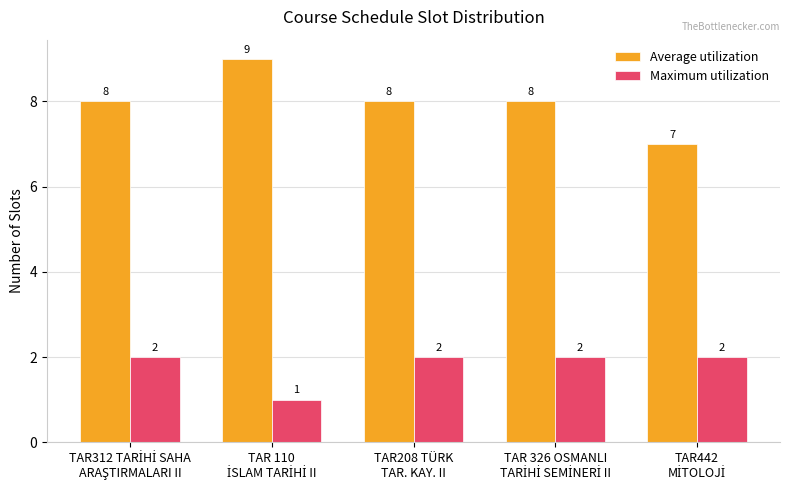

At how many categories does at least one series exceed 2?

5